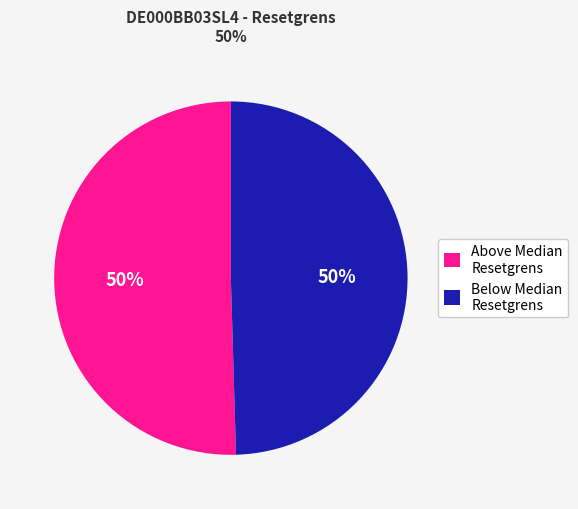

To the nearest percent, what is the average slice percentage?

50%